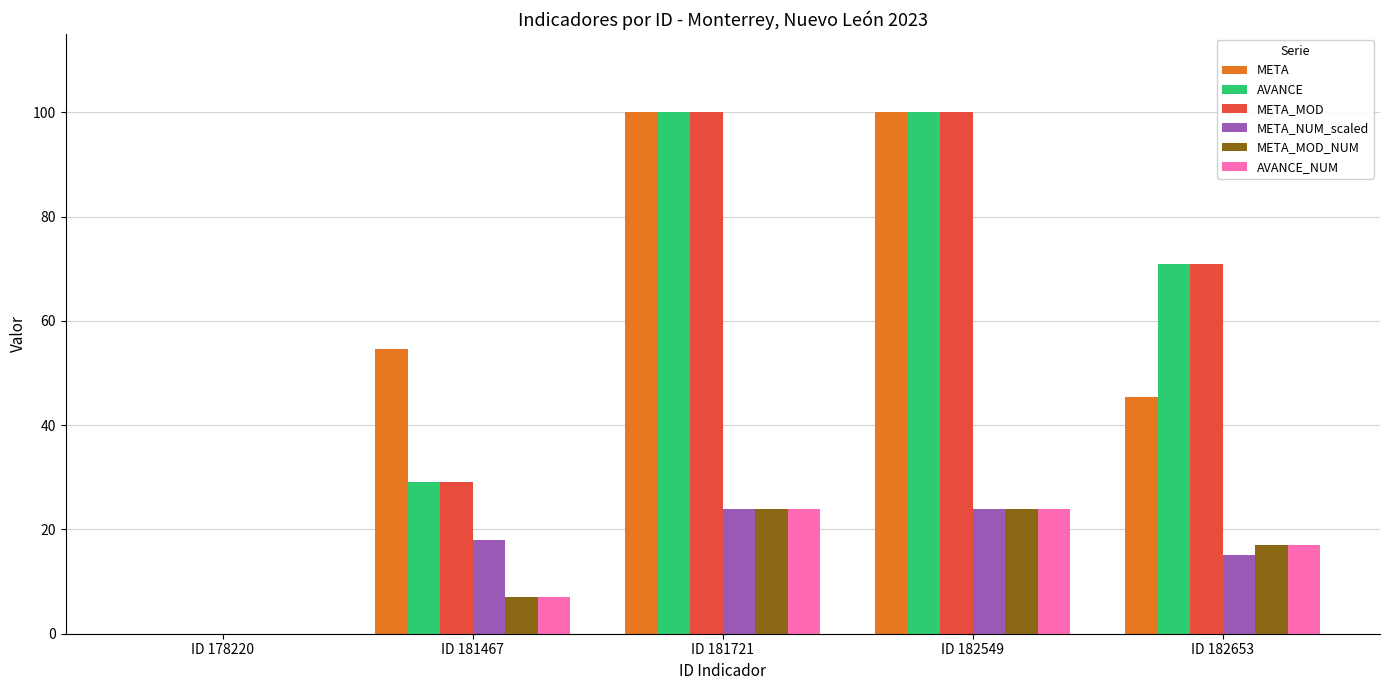

What is the highest value of the AVANCE_NUM series?

24.0